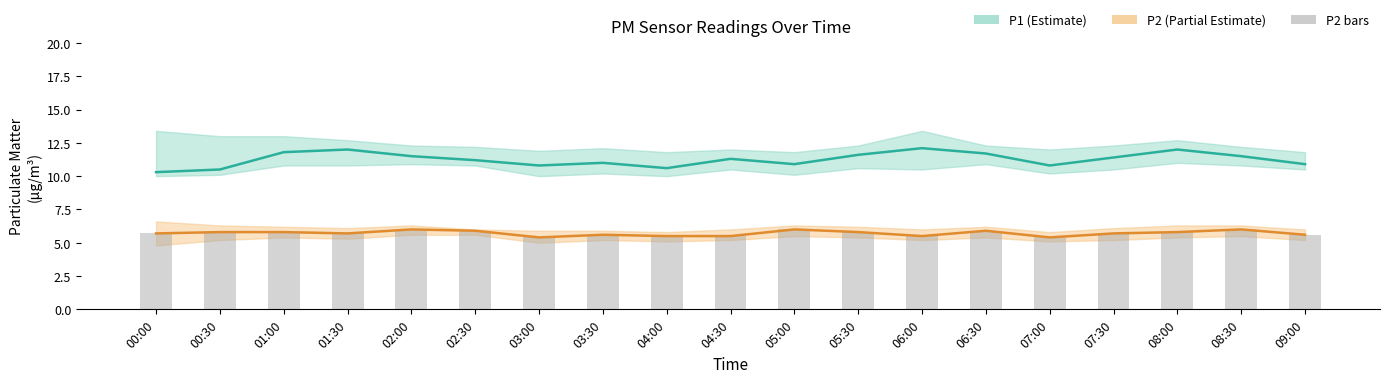

What is the label of the 15th bar from the left?

07:00